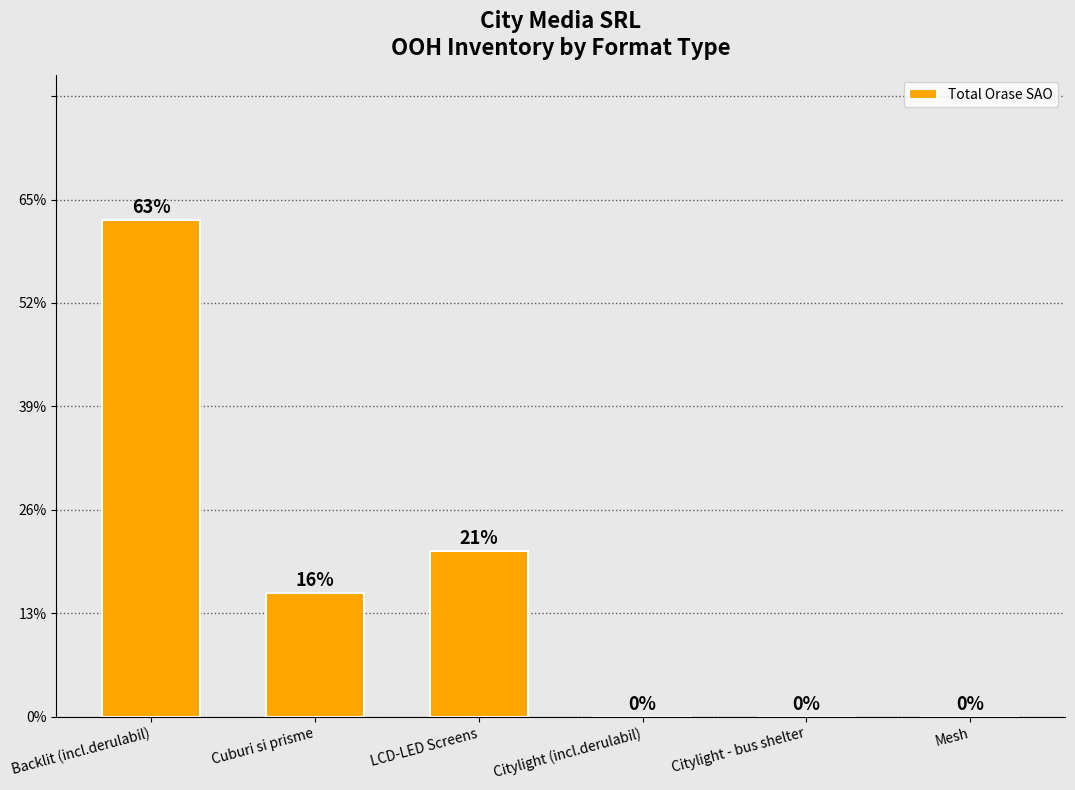

Are the bars horizontal?

No